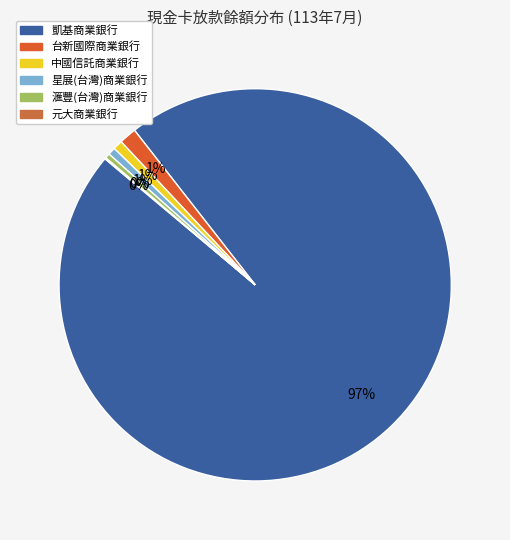

Is there any slice that represents more than half of the pie?

Yes